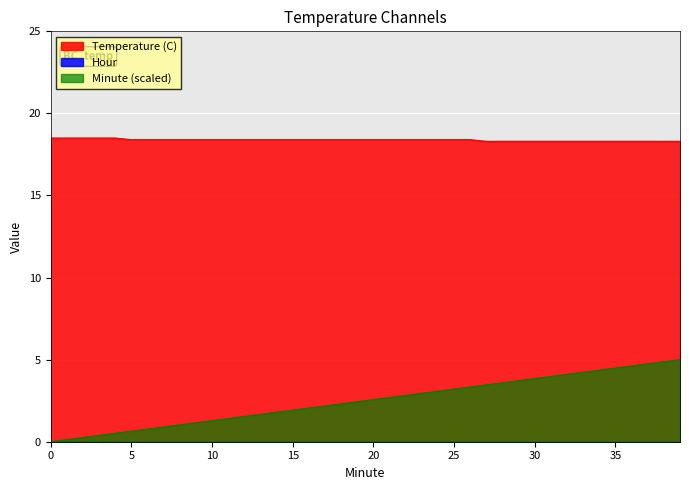

True or false: Minute has more than 1 interior local peaks.

False